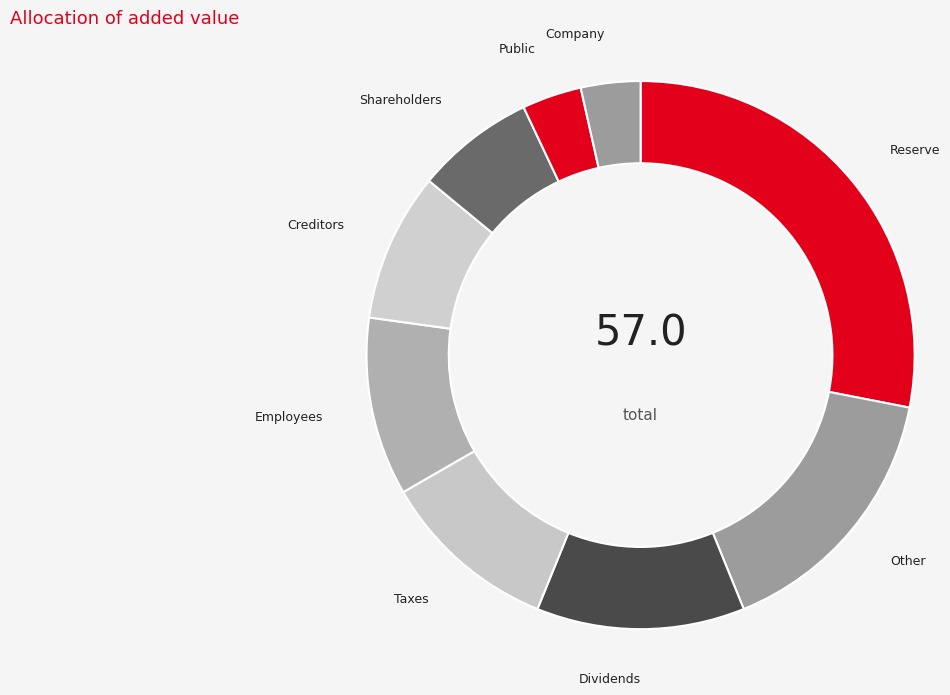

Between Reserve and Shareholders, which is larger?

Reserve